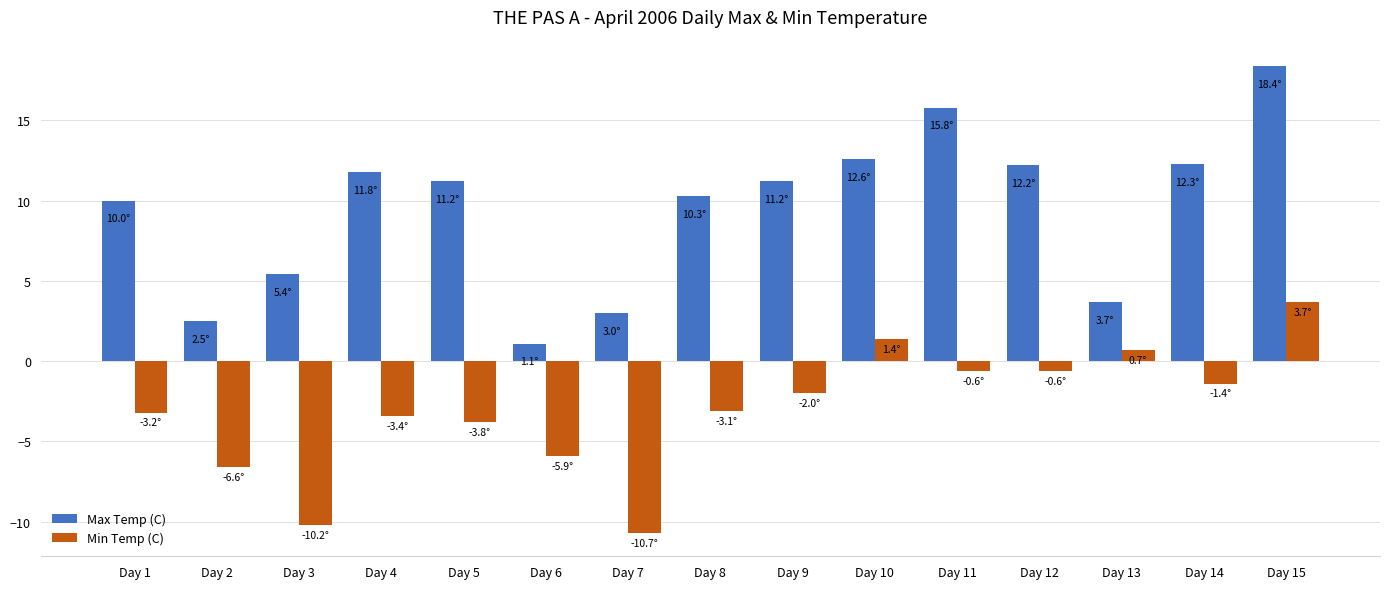

At which label does Min Temp (C) first exceed -3?

Day 9